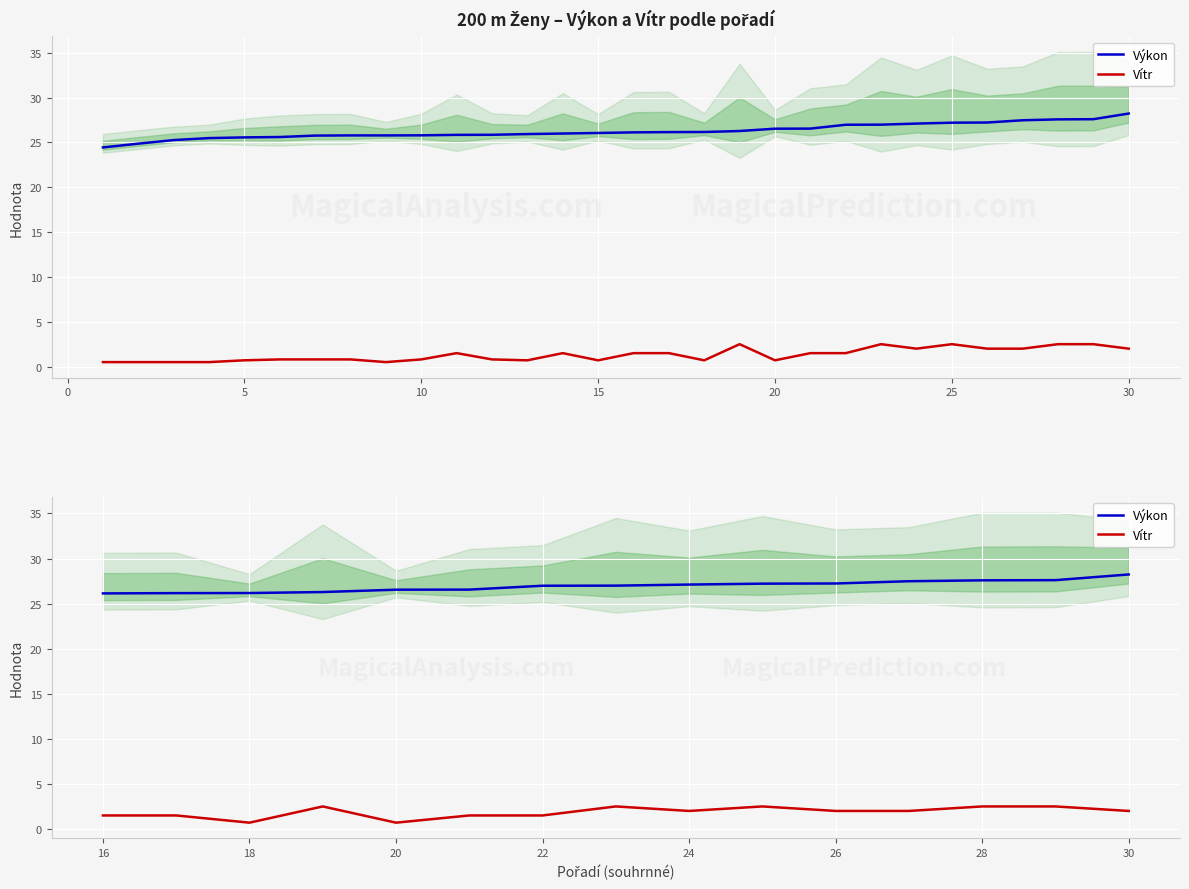

True or false: Vítr and Výkon cross at least once.

False